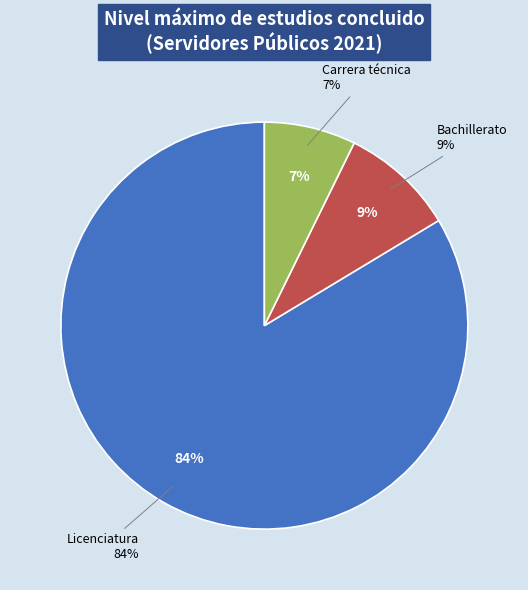

To the nearest percent, what portion does Carrera técnica represent?

7%